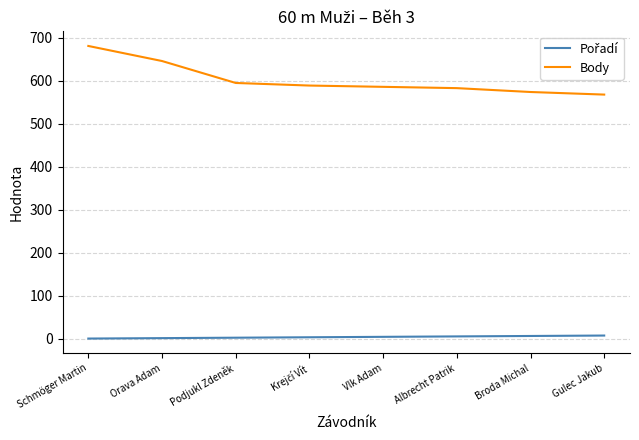

What is the difference between the second highest and minimum values in the Body series?

78